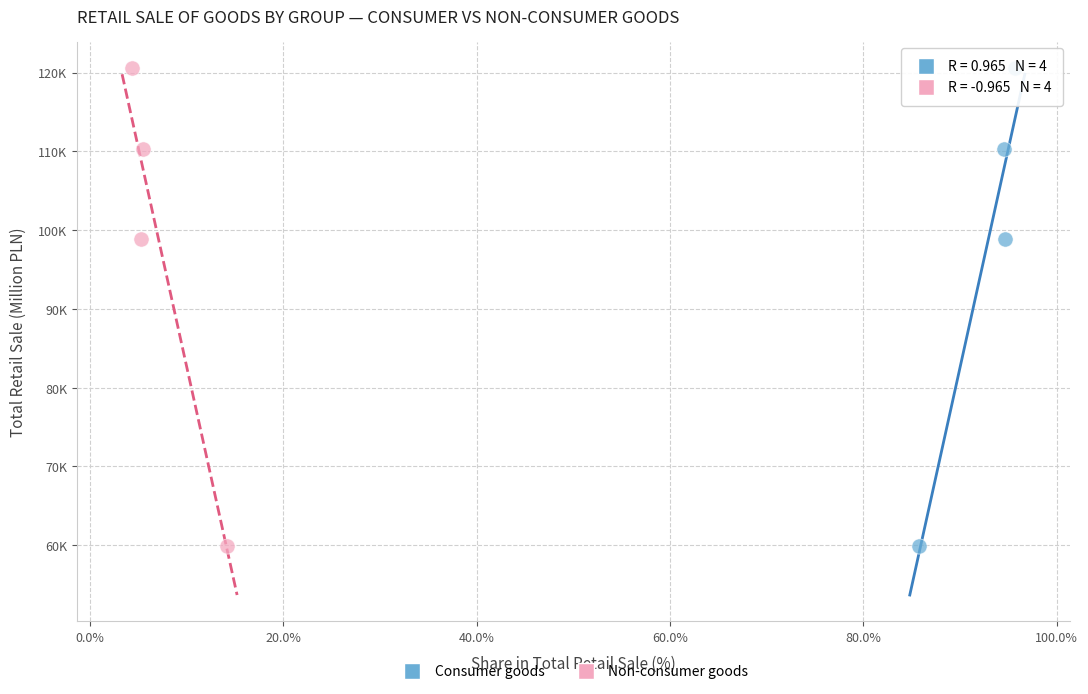

What are all the series names shown in the legend?

Consumer goods, Non-consumer goods